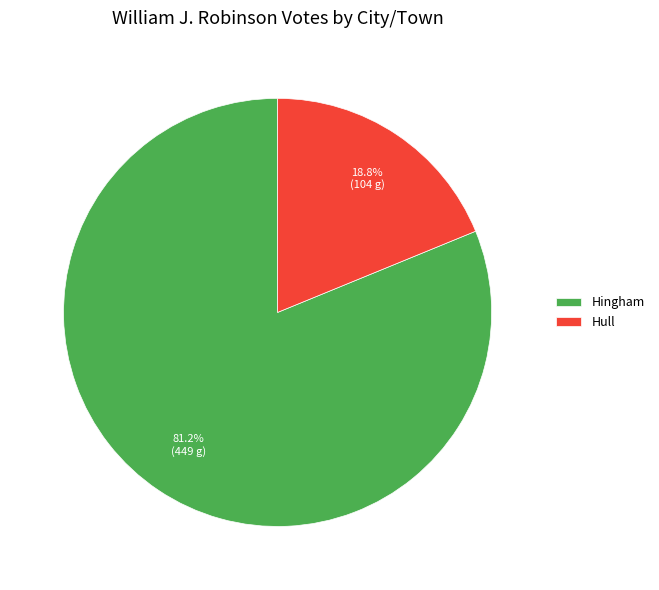

To the nearest percent, what is the average slice percentage?

50%